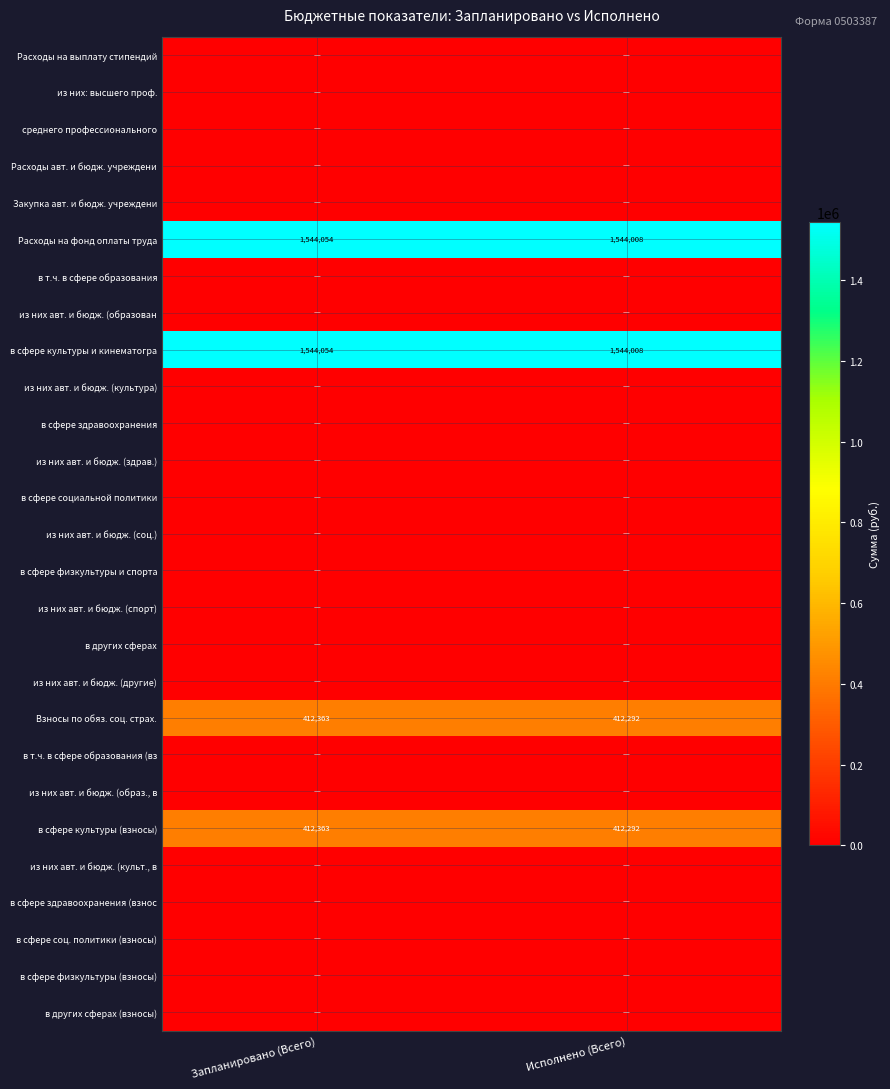

What is the highest value of the Расходы на фонд оплаты труда series?

1544054